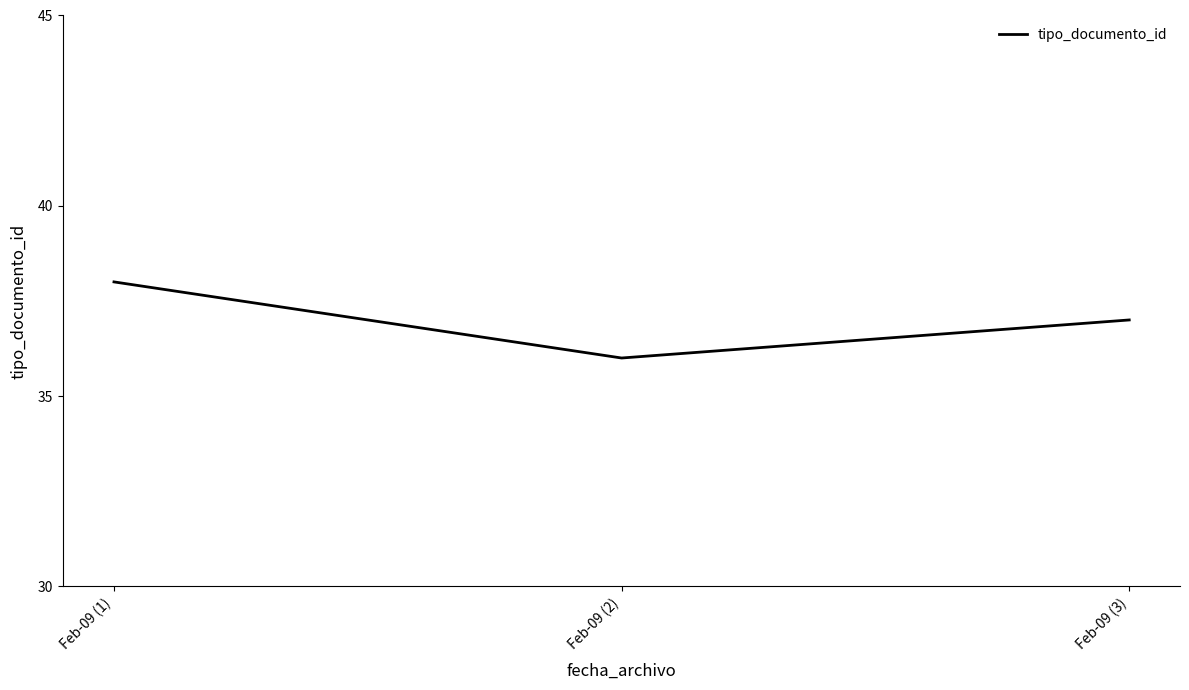

The value at Feb-09 (1) is 38. True or false?

True